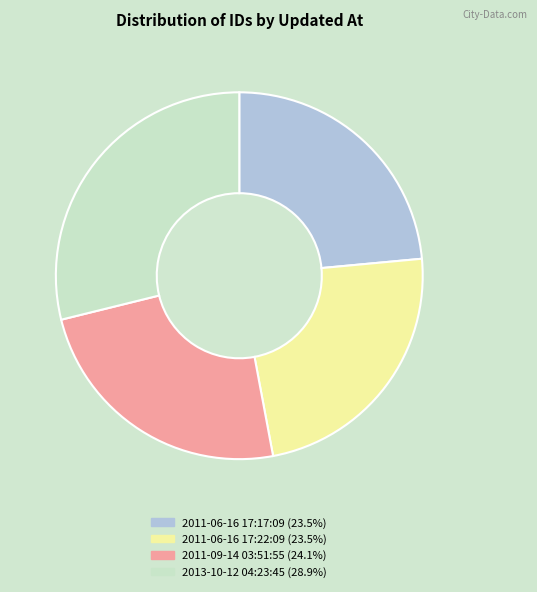

Which slice is the largest?

2013-10-12 04:23:45